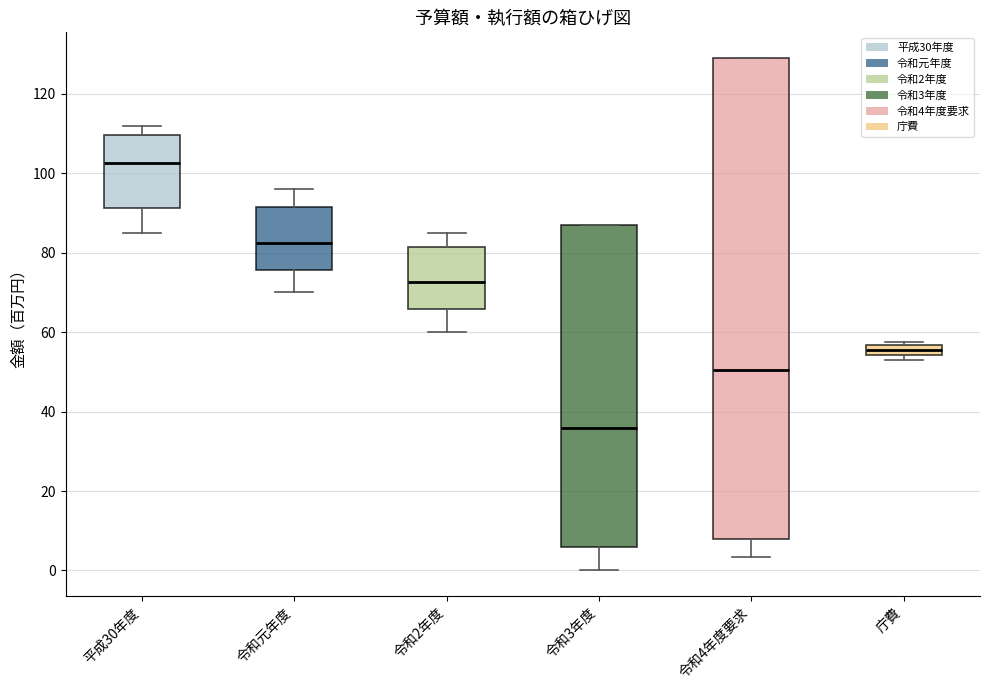

Which box's median line is the lowest?

令和3年度